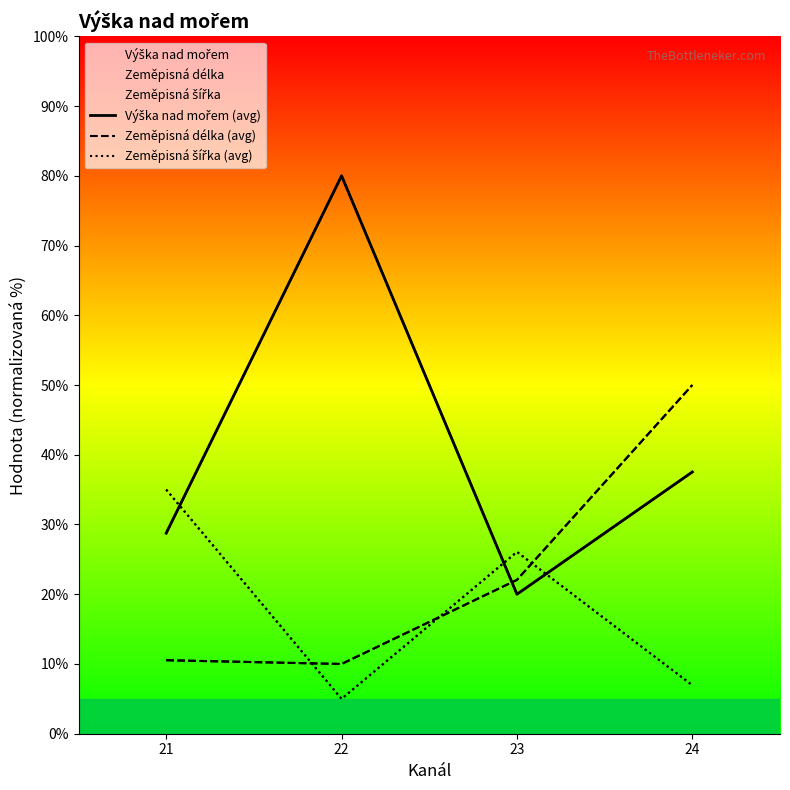

True or false: Zeměpisná šířka (avg) has more than 0 interior local peaks.

True